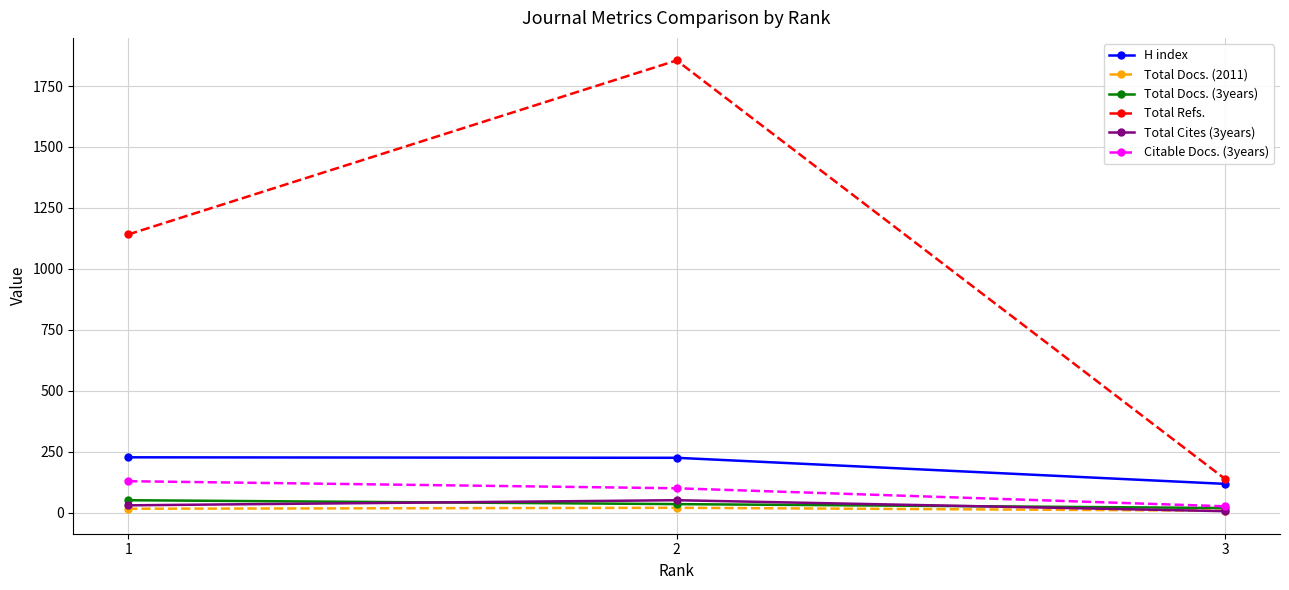

The value of Total Cites (3years) at 3 is 6. True or false?

True